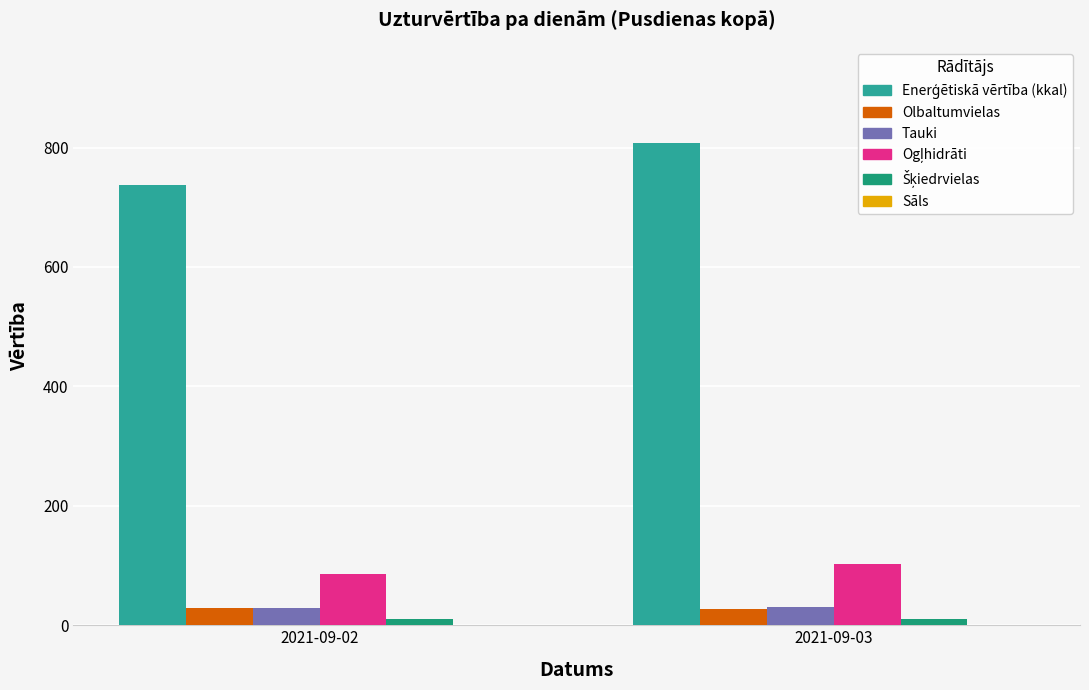

What is the greatest value displayed?

807.2